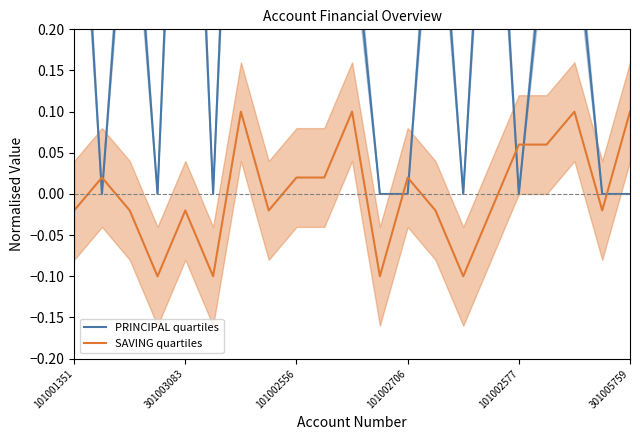

At how many categories does at least one series exceed 0?

16